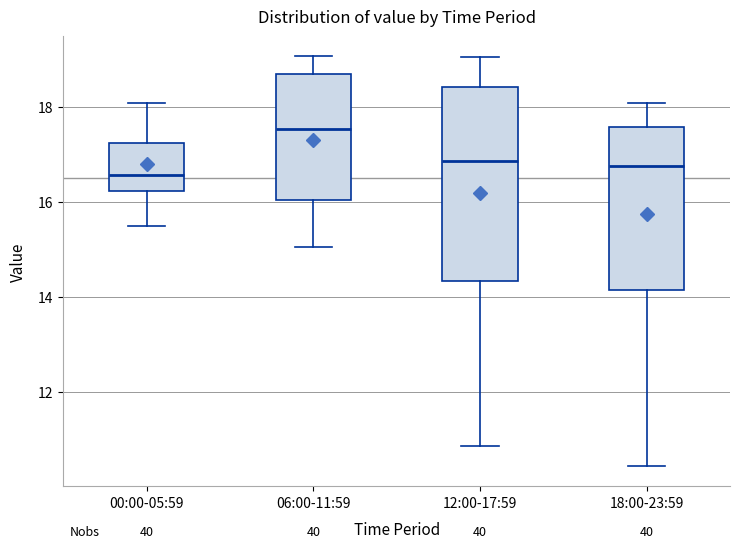

Reading left to right, read every box against the y-axis: the position of its median line, the range the box covers, and the ends of its whiskers. The values are not printed on the chart, so give them approximately, as read against the axis.

00:00-05:59: median 16.6, box 16.2 to 17.2, whiskers 15.4 to 18.0
06:00-11:59: median 17.6, box 16.0 to 18.6, whiskers 15.0 to 19.0
12:00-17:59: median 16.8, box 14.4 to 18.4, whiskers 10.8 to 19.0
18:00-23:59: median 16.8, box 14.2 to 17.6, whiskers 10.4 to 18.0